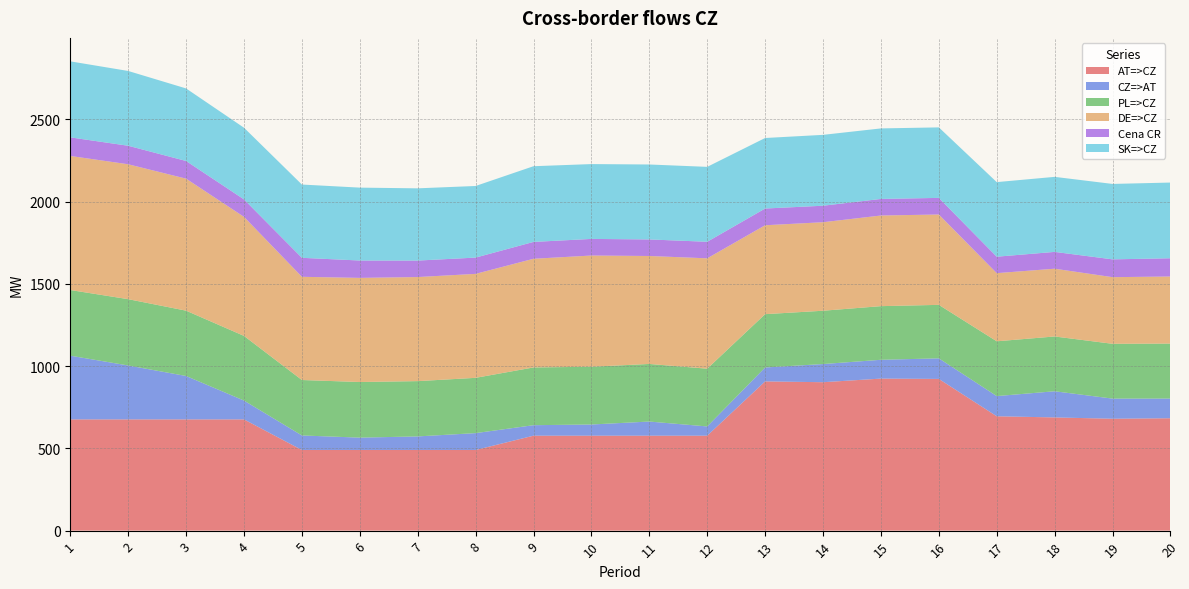

Reading left to right, what are all the values shown in this chart?

AT=>CZ: 676.0	676.0	676.0	676.0	490.0	490.0	490.0	490.0	577.0	577.0	577.0	577.0	907.0	902.0	924.0	922.0	695.0	688.0	680.0	683.0
CZ=>AT: 387.3	327.7	263.8	114.5	88.4	75.2	82.6	102.6	63.8	68.0	86.0	56.2	84.6	110.4	114.3	125.1	122.7	159.0	122.4	119.7
PL=>CZ: 399.0	403.0	397.0	393.0	337.0	338.0	336.0	336.0	351.0	351.0	350.0	351.0	324.0	324.0	326.0	325.0	333.0	333.0	333.0	334.0
DE=>CZ: 814.8	819.8	802.3	723.4	627.2	632.8	632.5	631.8	660.4	675.9	656.1	670.7	540.3	537.9	550.8	549.1	414.1	411.8	405.0	407.7
Cena CR: 113.0	112.6	107.4	106.2	115.5	105.6	100.2	99.0	102.4	101.0	100.6	100.6	101.7	100.3	100.8	101.0	100.0	102.2	108.2	110.9
SK=>CZ: 461.9	454.5	440.9	435.6	445.3	443.0	439.0	435.2	460.1	454.8	455.5	455.3	428.6	430.7	428.6	428.5	453.3	456.0	458.4	460.1